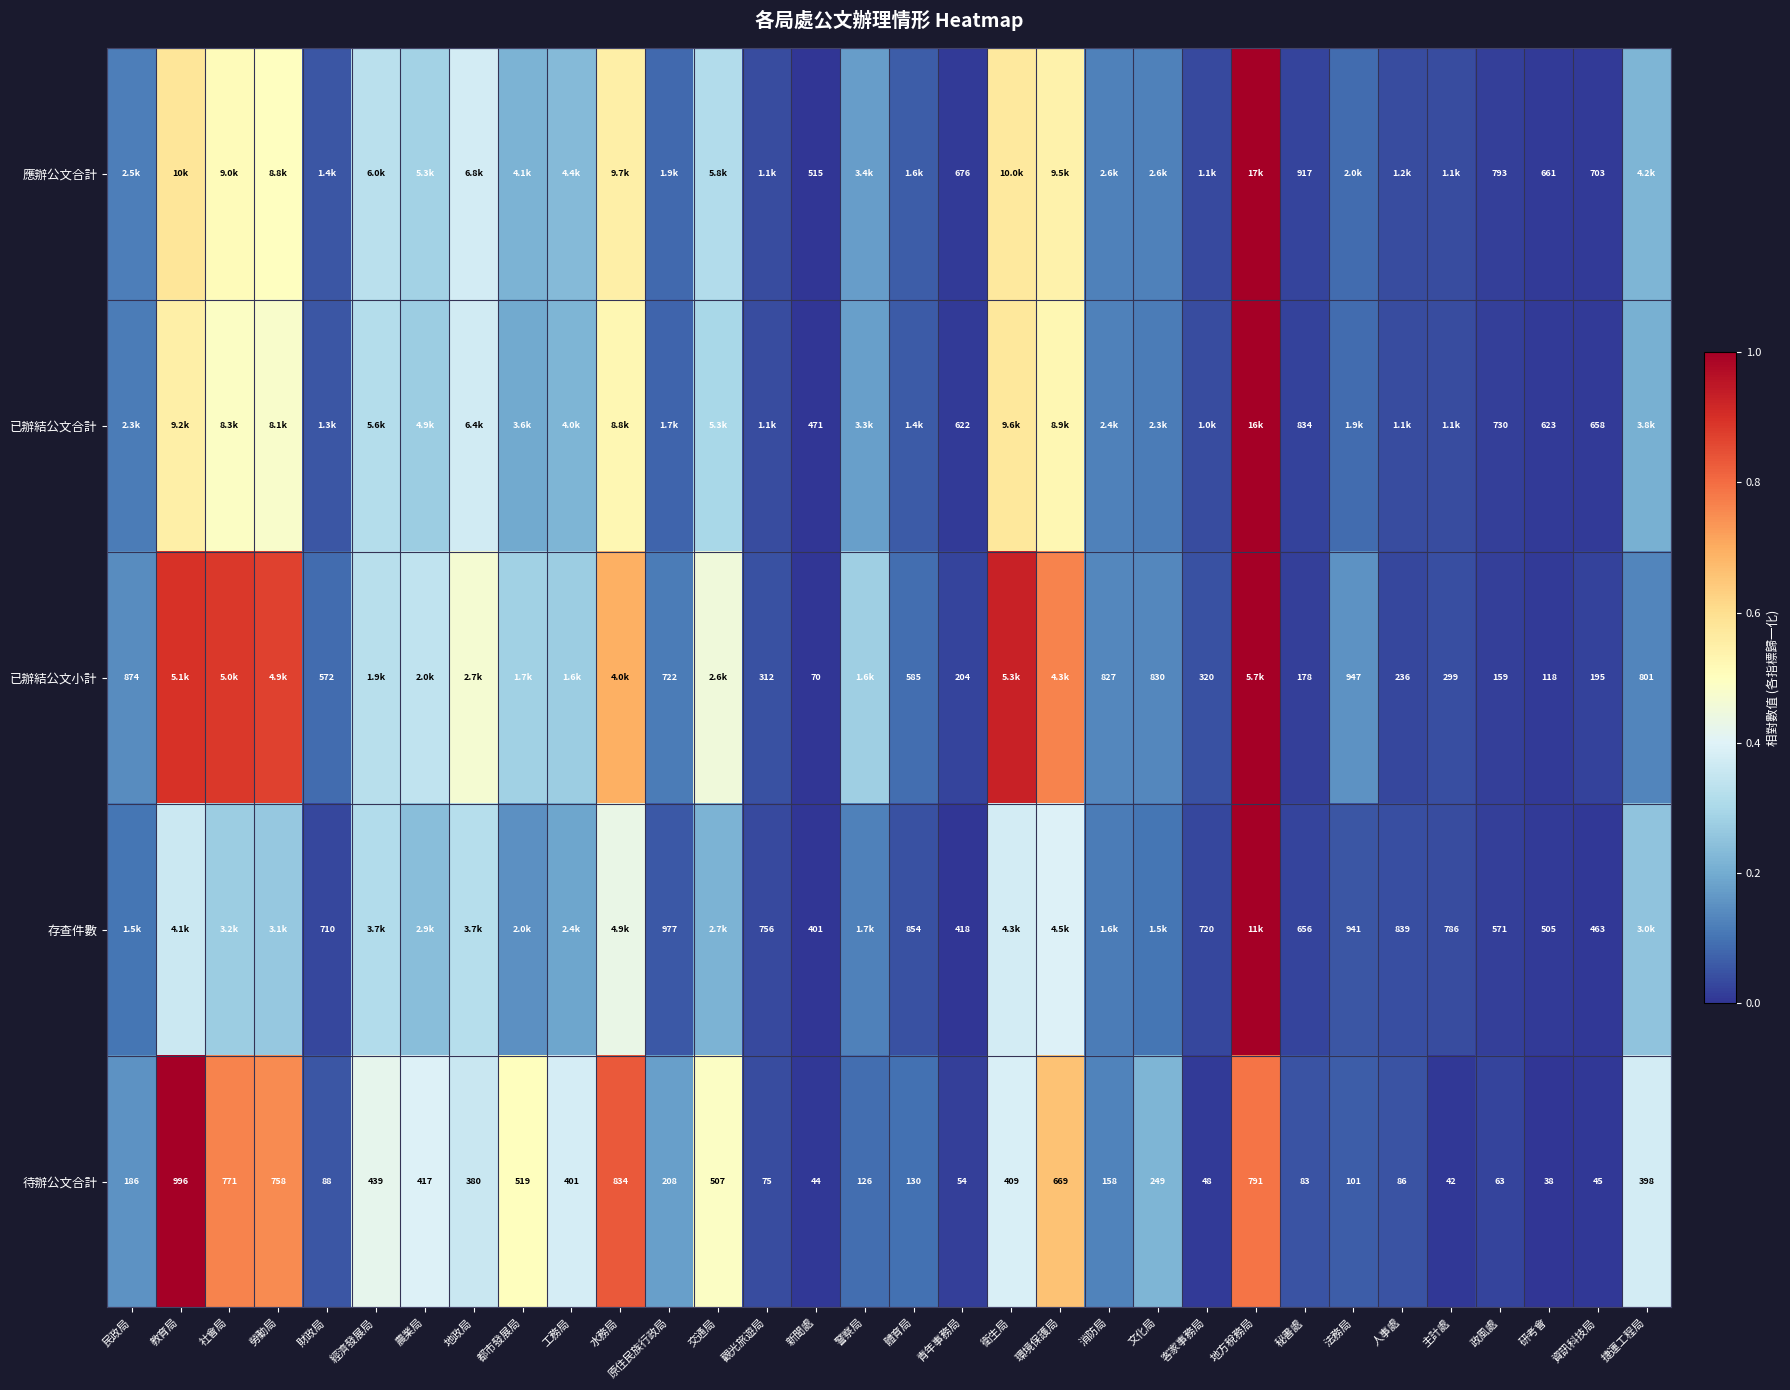

Rank the categories by 待辦公文合計 value from lowest to highest.

研考會, 主計處, 新聞處, 資訊科技局, 客家事務局, 青年事務局, 政風處, 觀光旅遊局, 秘書處, 人事處, 財政局, 法務局, 警察局, 體育局, 消防局, 民政局, 原住民族行政局, 文化局, 地政局, 捷運工程局, 工務局, 衛生局, 農業局, 經濟發展局, 交通局, 都市發展局, 環境保護局, 勞動局, 社會局, 地方稅務局, 水務局, 教育局